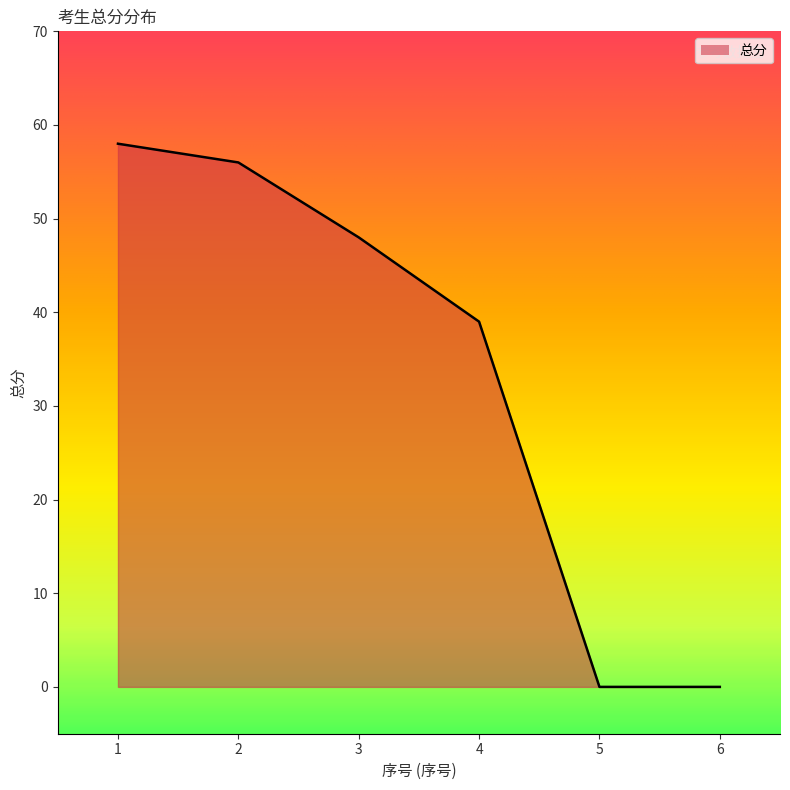

What is the average value?

34